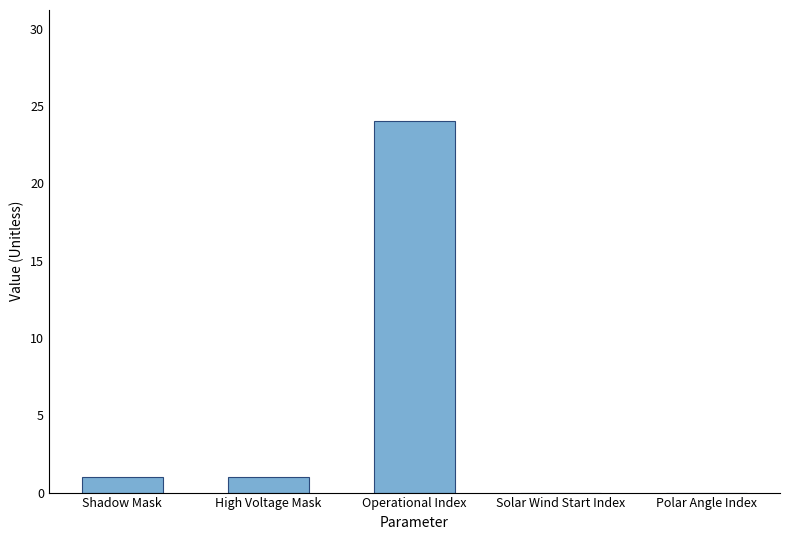

What is the change in value from Operational Index to Polar Angle Index?

-24